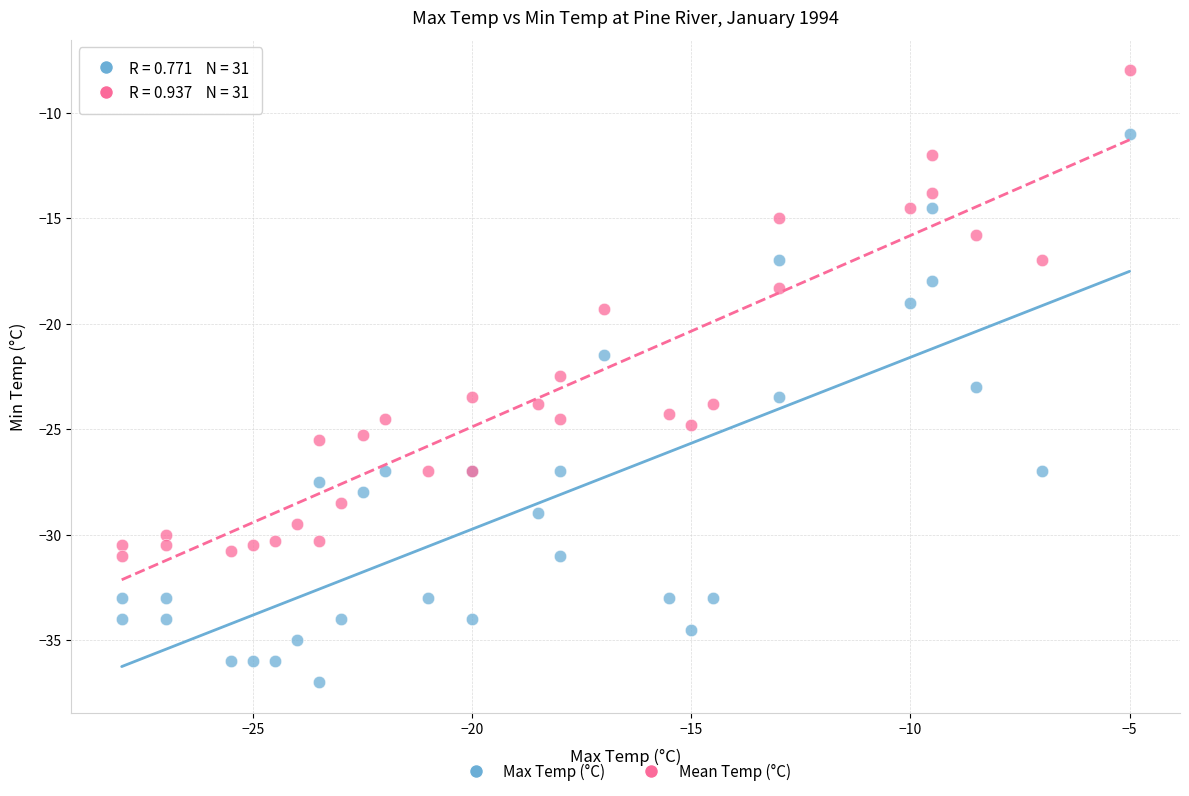

Which series has the largest Y range (max minus min)?

Max Temp (°C)